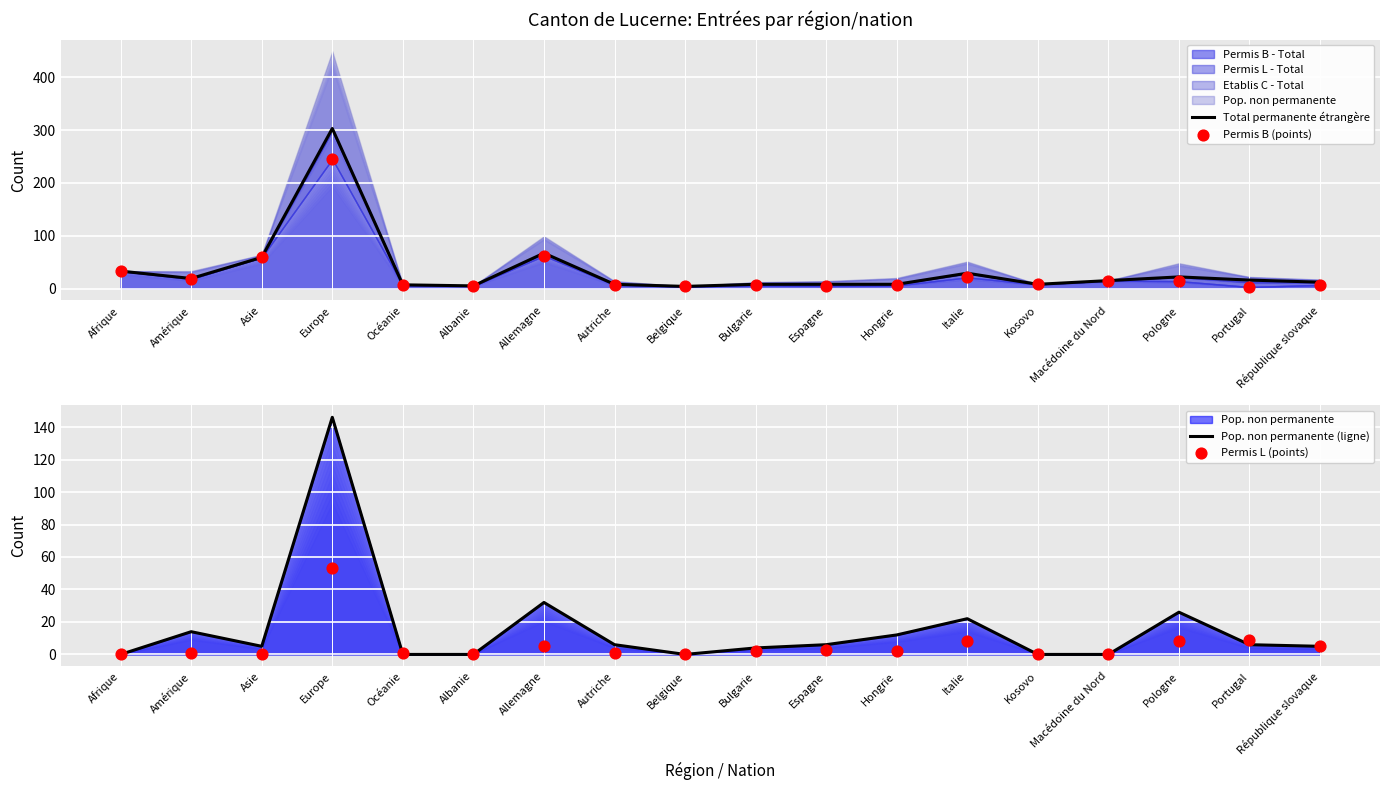

Is the value of Total permanente étrangère at Kosovo greater than the value of Permis B (points) at Hongrie?

Yes